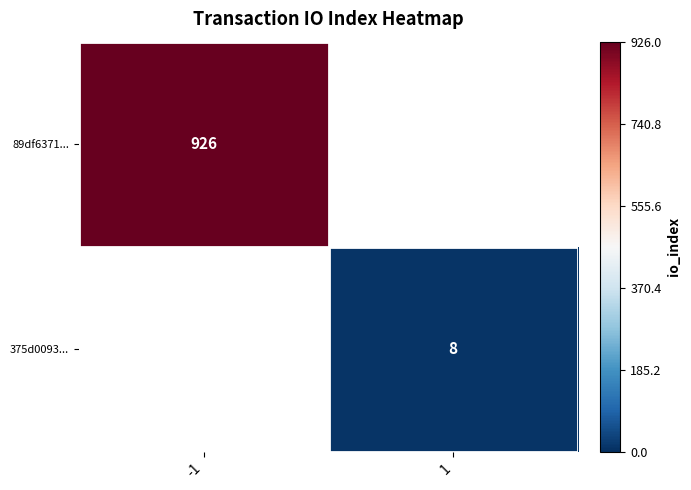

Which series has the largest range (max minus min)?

89df6371...